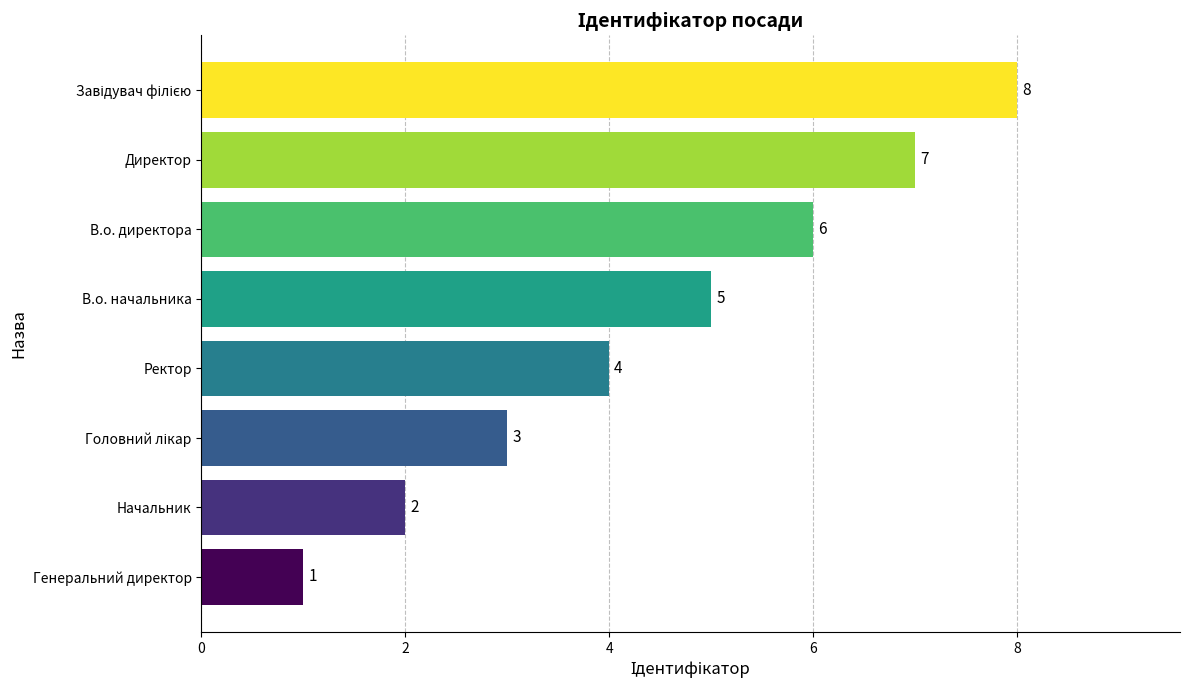

What is the difference between the second highest and minimum values?

6